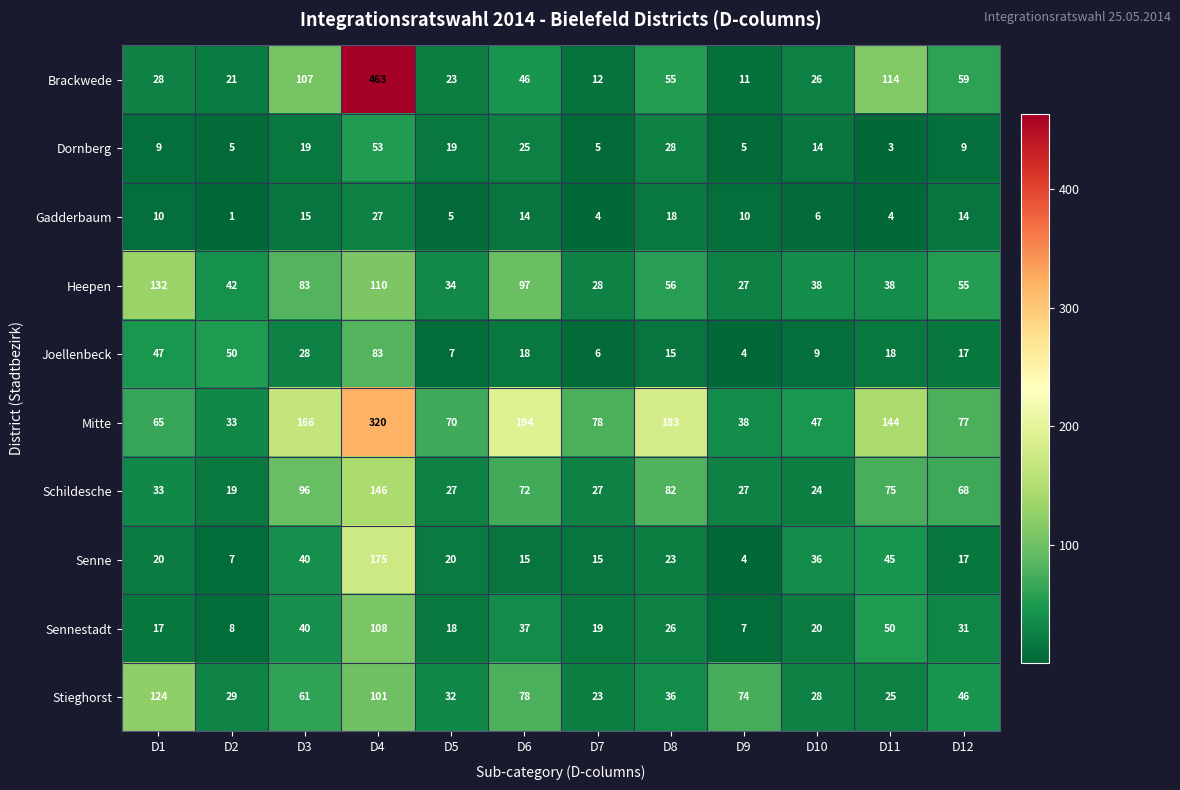

At how many categories does at least one series exceed 222?

1